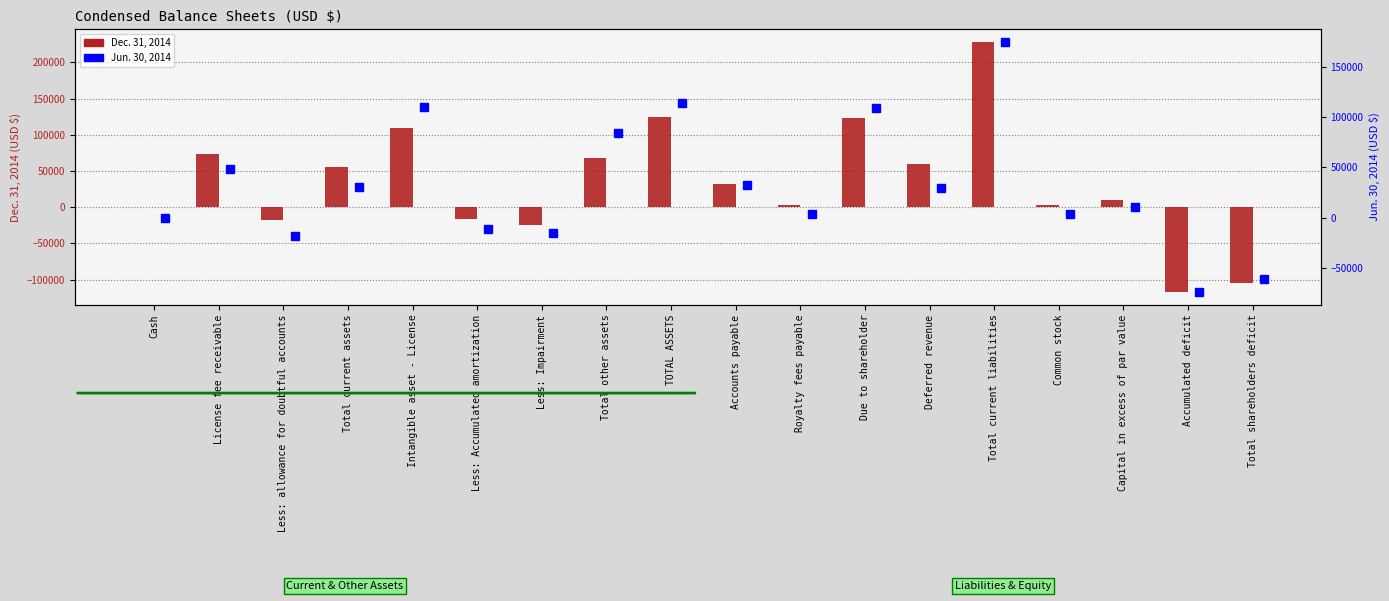

Where is Jun. 30, 2014 nearest to the value 50291?

License fee receivable